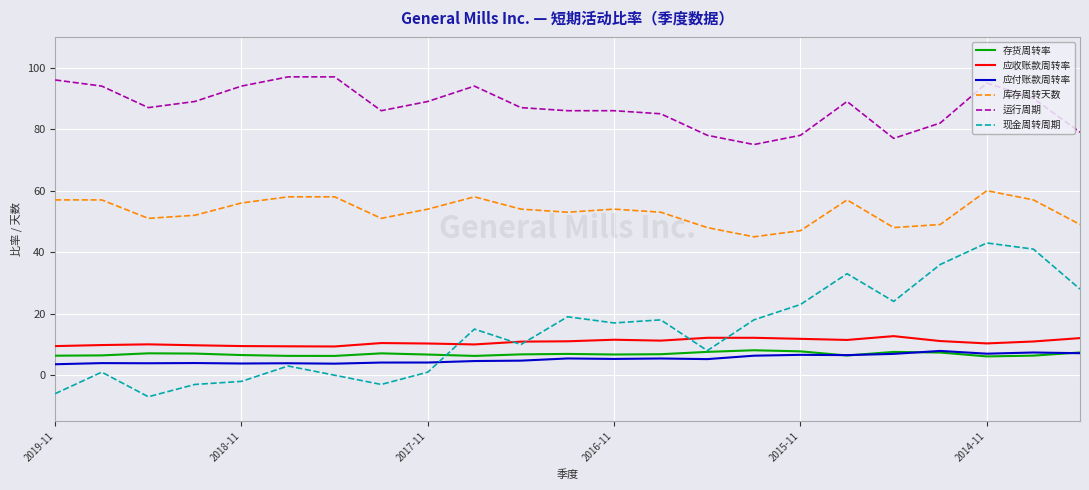

What is the sum of all 应收账款周转率 values?

247.7